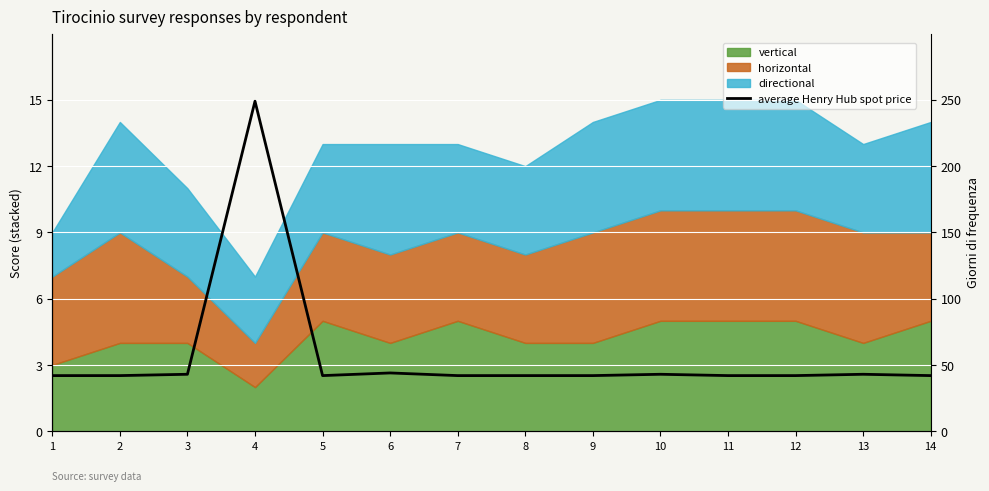

Rank the categories by value from highest to lowest.

4, 6, 3, 10, 13, 1, 2, 5, 7, 8, 9, 11, 12, 14